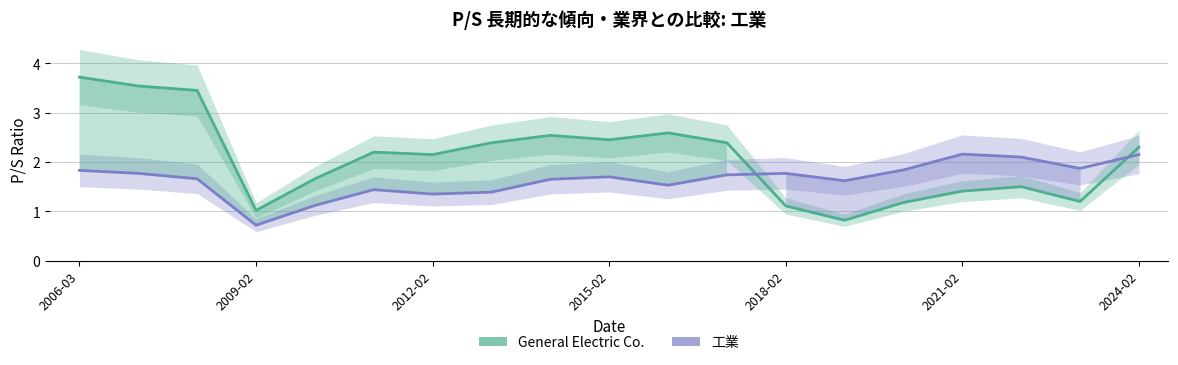

True or false: 工業 has a value of 1.7 at 11.

True